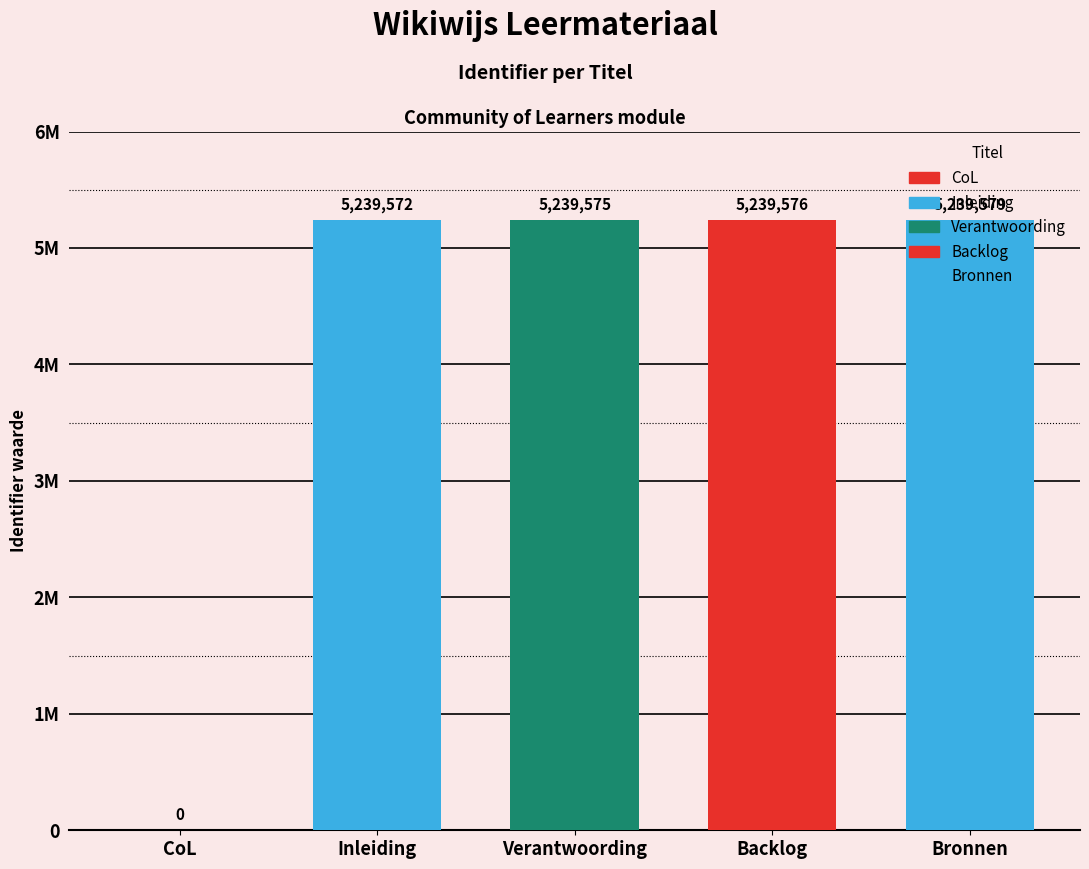

Reading left to right, extract all data points from this chart.

0	5239572	5239575	5239576	5239579